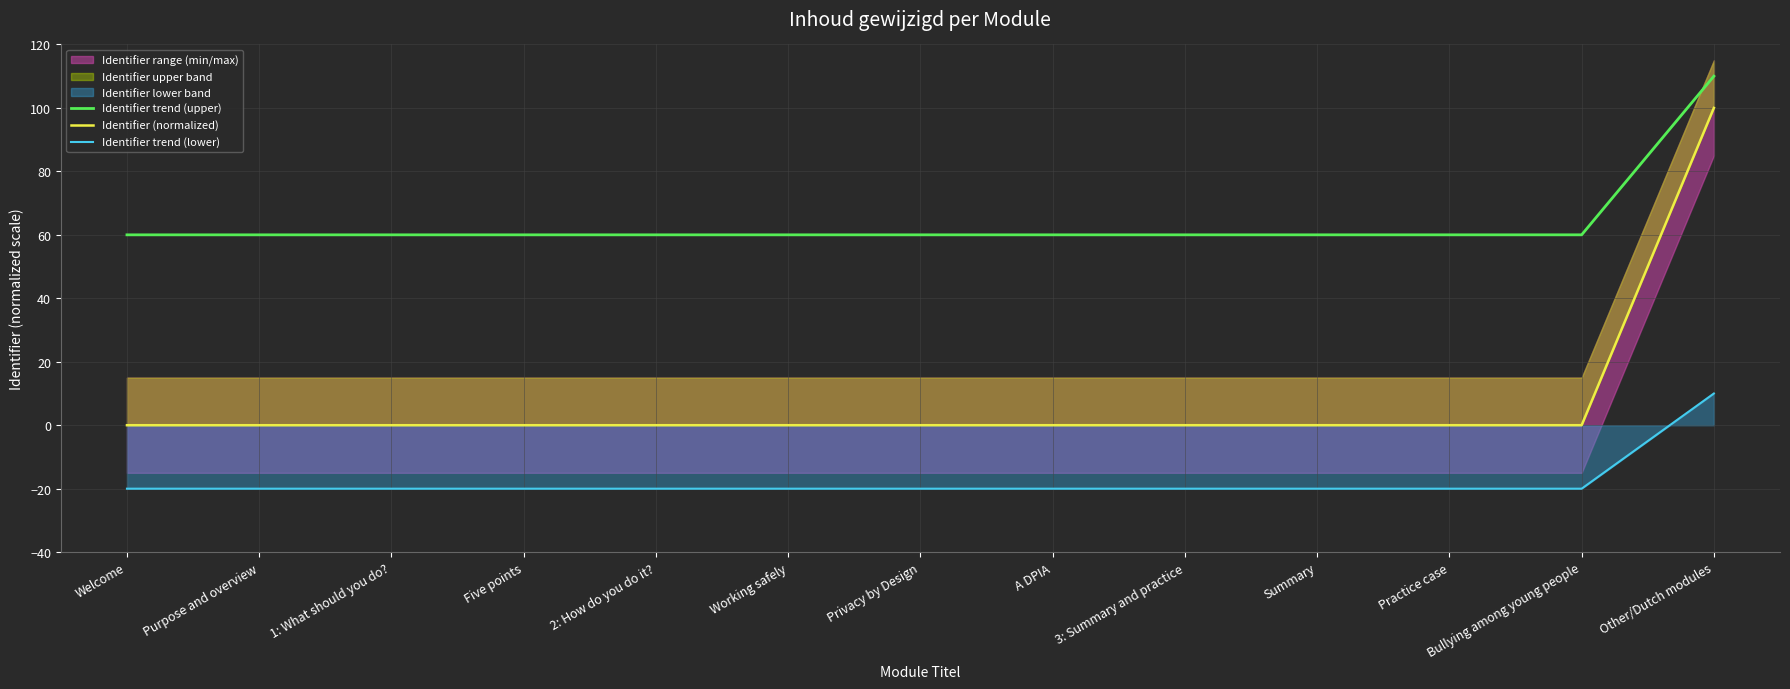

True or false: Identifier (normalized) has a value of 36.6 at Welcome.

False